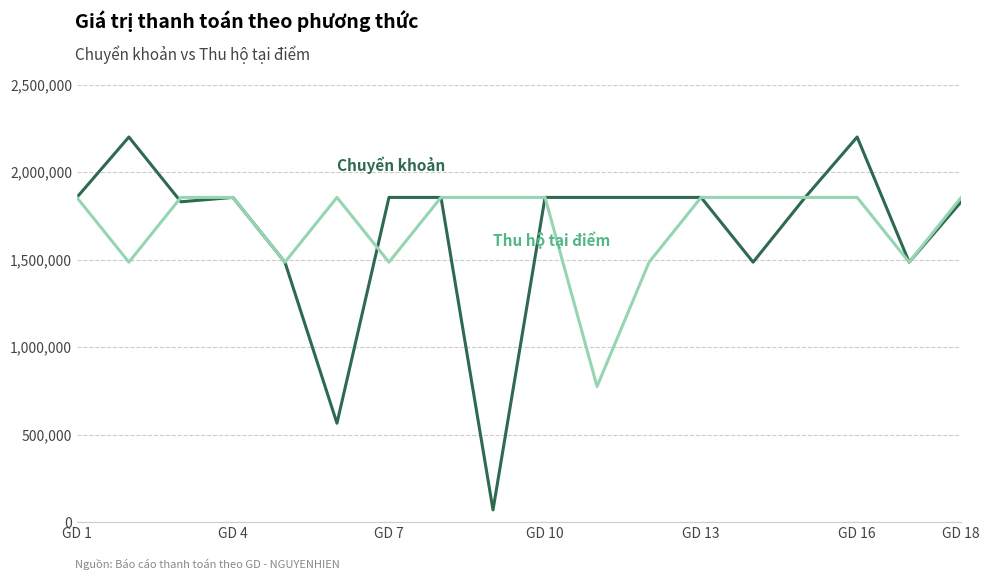

Does the chart display data point markers on the line(s)?

No